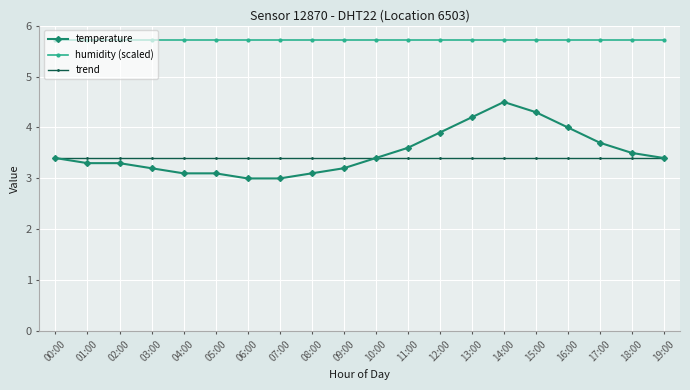

What position from the left is 17:00?

18